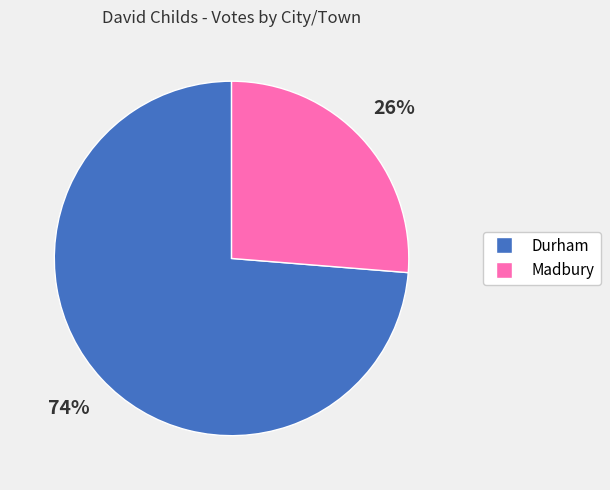

Approximately how many times larger is the value at Madbury compared to Durham?

0.4